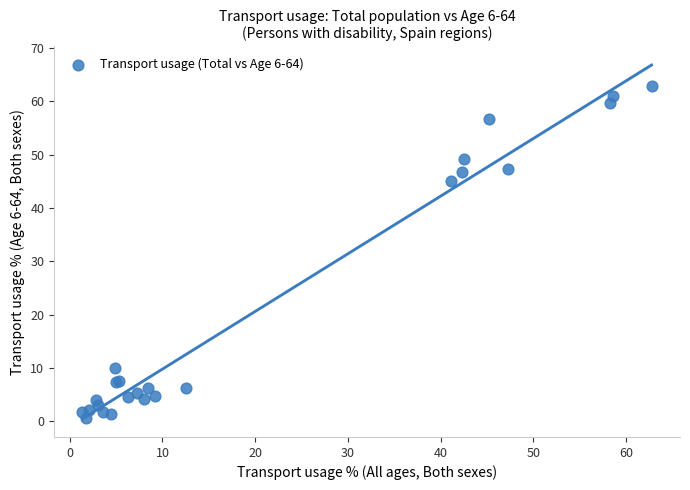

What Y value in the scatter plot is closest to 31?

45.0